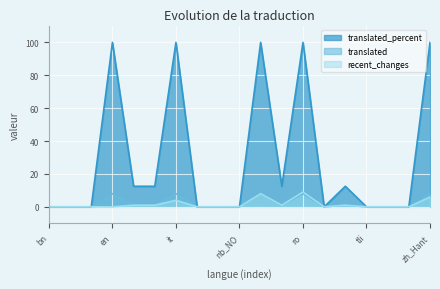

Does the chart display data point markers on the line(s)?

No